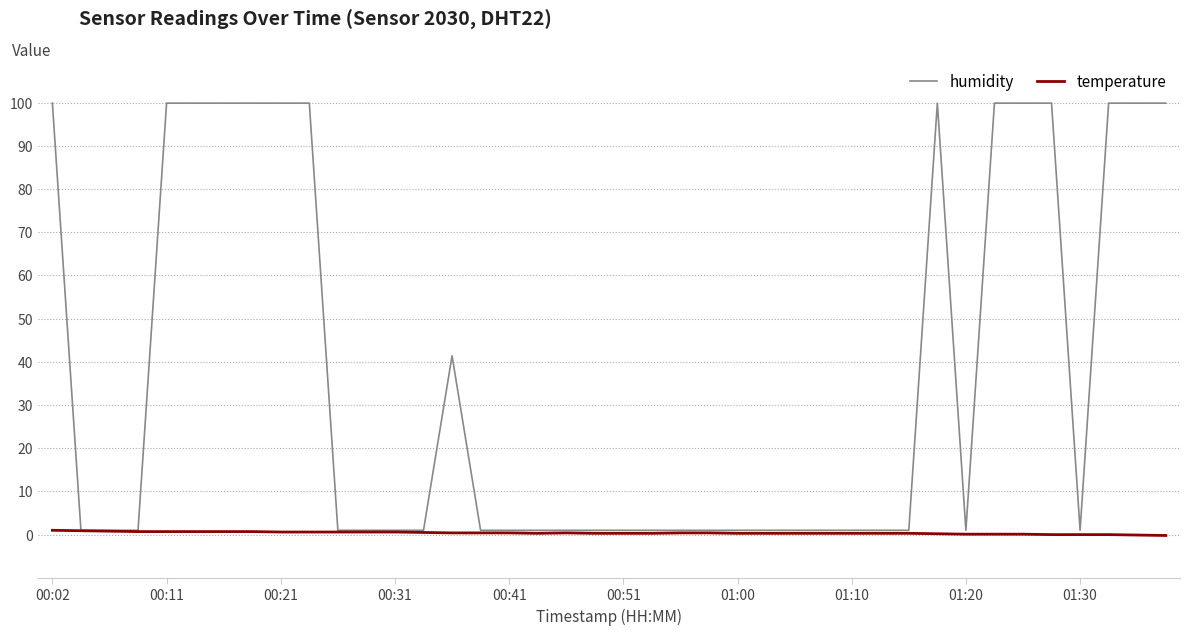

Rank the series by their maximum value, from lowest to highest.

temperature, humidity